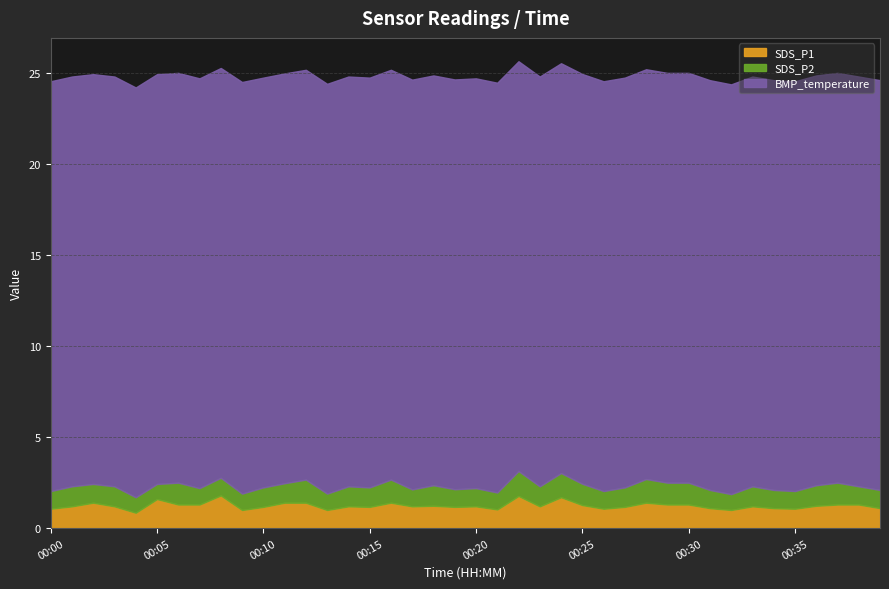

True or false: SDS_P1 has more than 2 points higher than both neighbors.

True